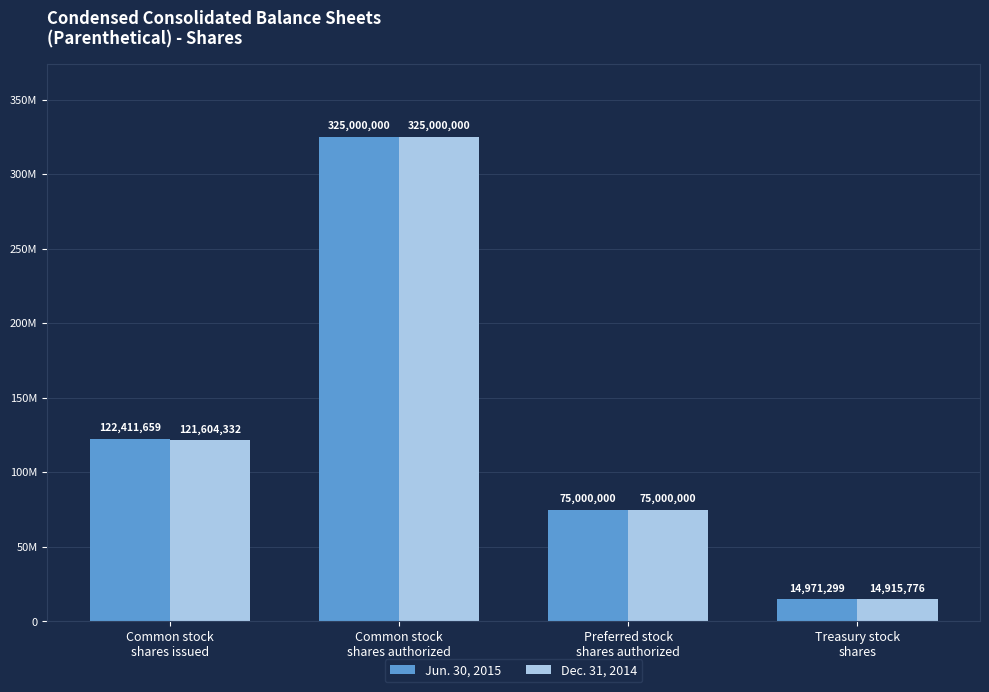

Reading left to right, what are all the values shown in this chart?

Jun. 30, 2015: Common stock
shares issued=122411659	Common stock
shares authorized=325000000	Preferred stock
shares authorized=75000000	Treasury stock
shares=14971299
Dec. 31, 2014: Common stock
shares issued=121604332	Common stock
shares authorized=325000000	Preferred stock
shares authorized=75000000	Treasury stock
shares=14915776